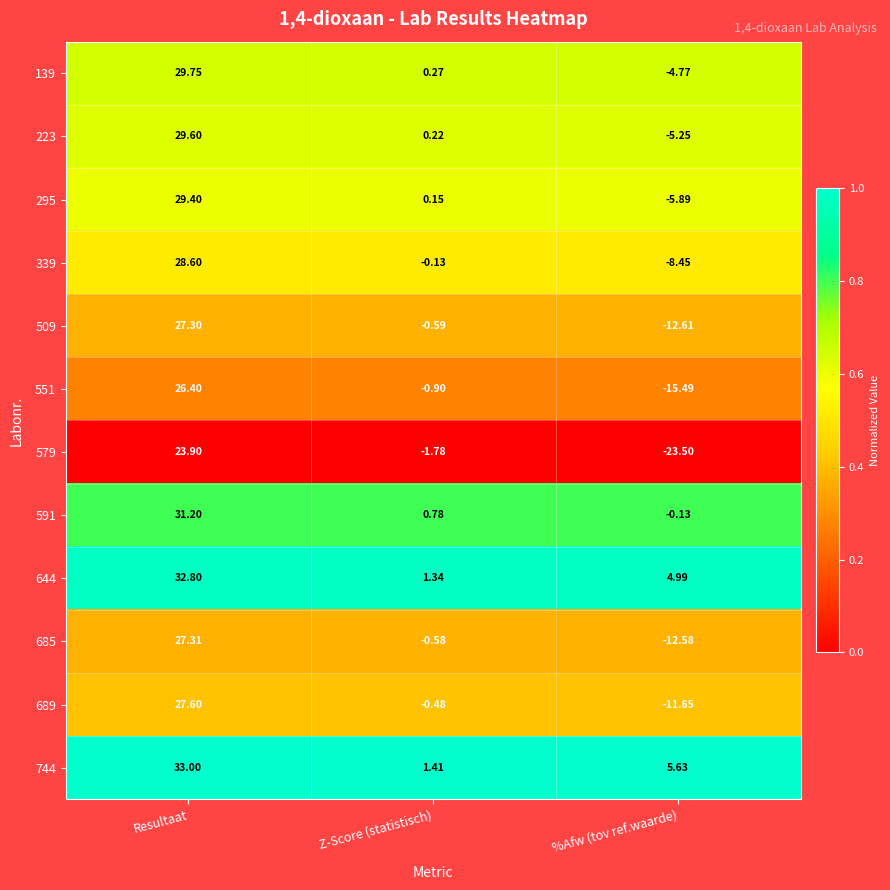

Which series has the widest spread of values?

579